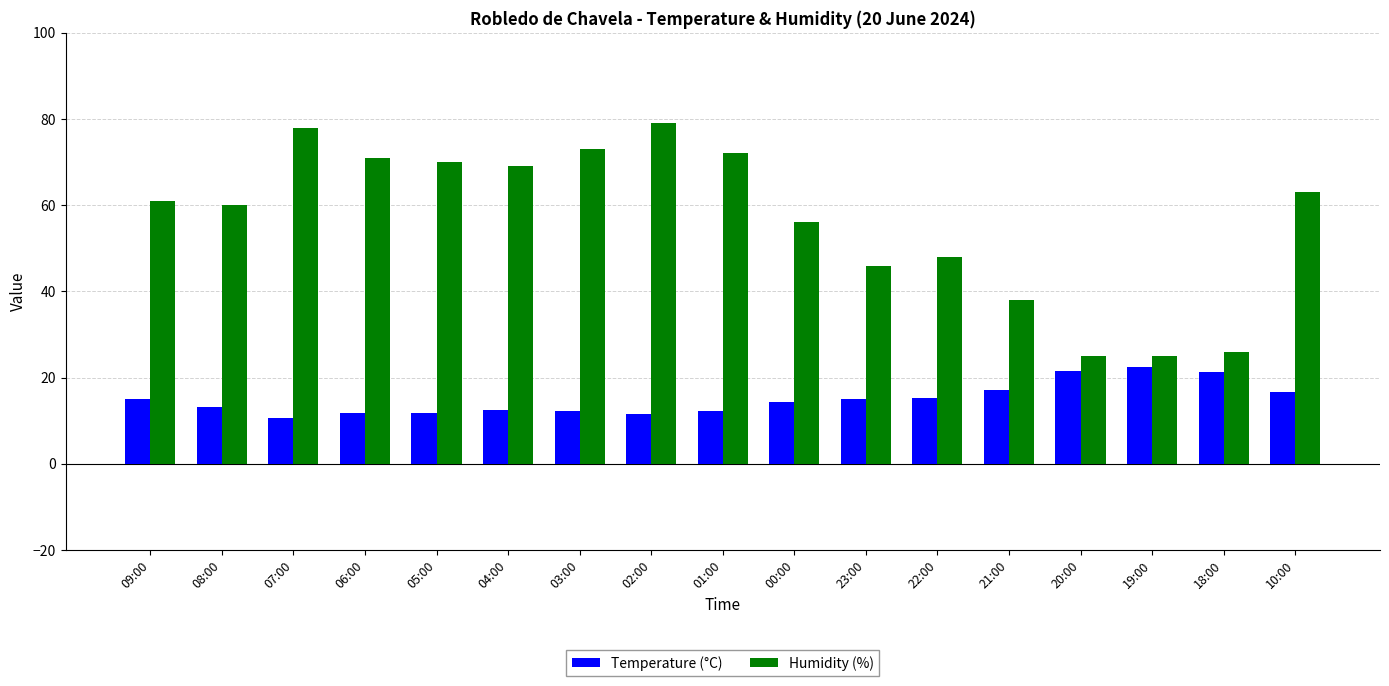

Is it true that Temperature (°C) equals 22.5 at 19:00?

True